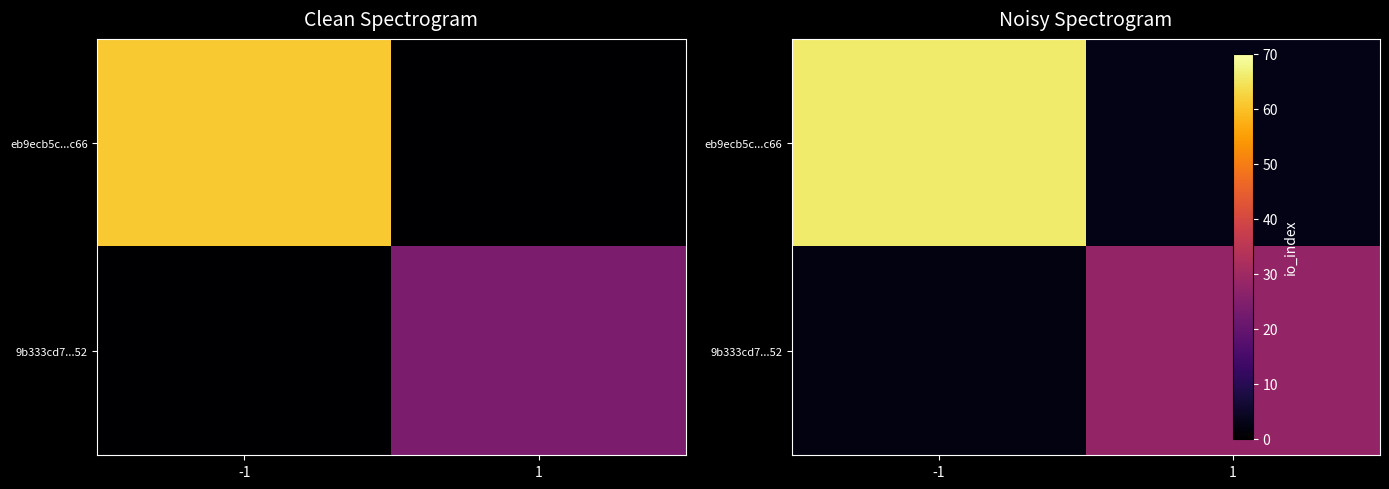

Which series has the largest total across all categories?

eb9ecb5c...c66